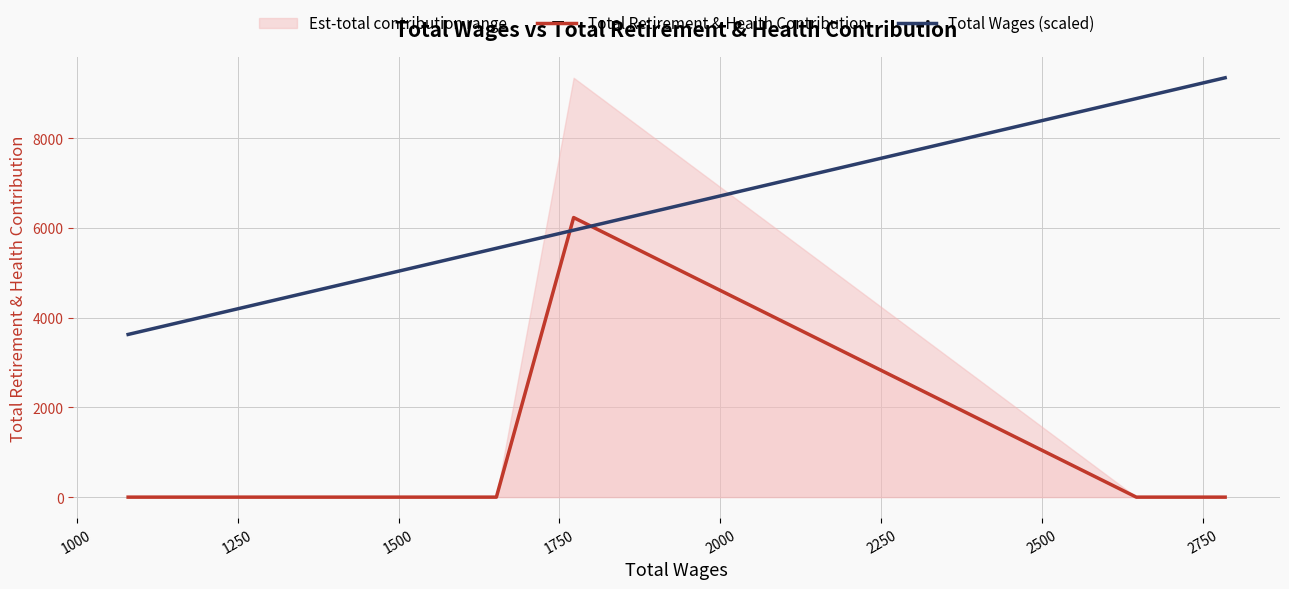

Which series has the largest total across all categories?

Total Wages (scaled)